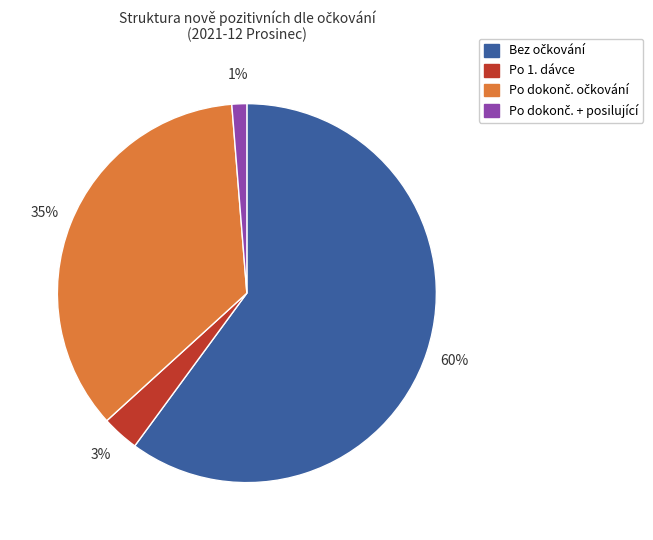

Is there any slice that represents more than half of the pie?

Yes